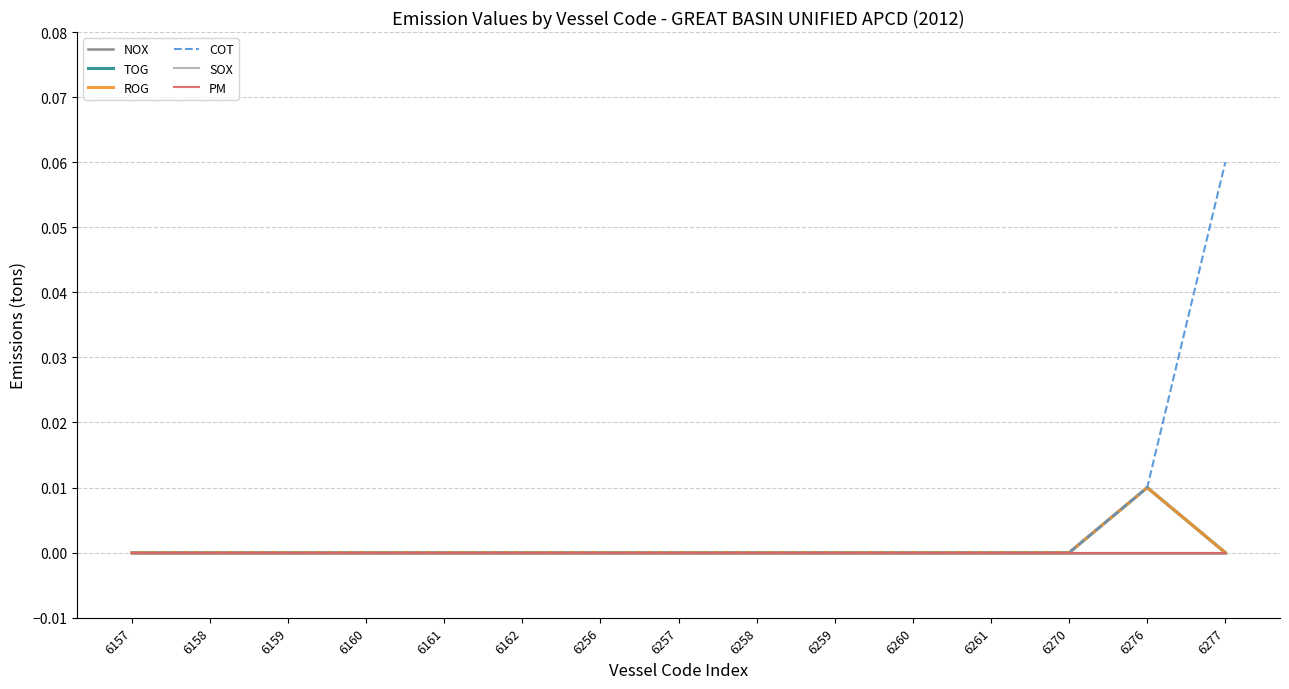

Does the chart have visible grid lines?

Yes